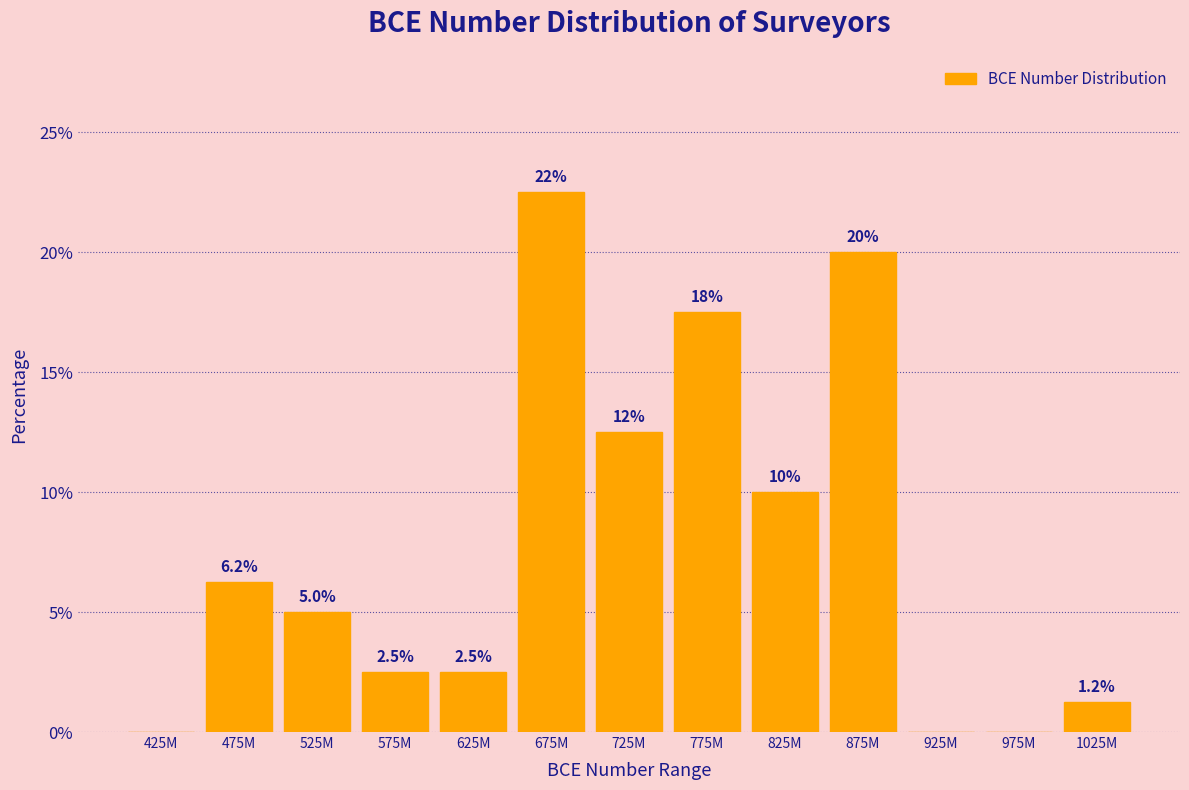

The value at 725M is 5.9. True or false?

False